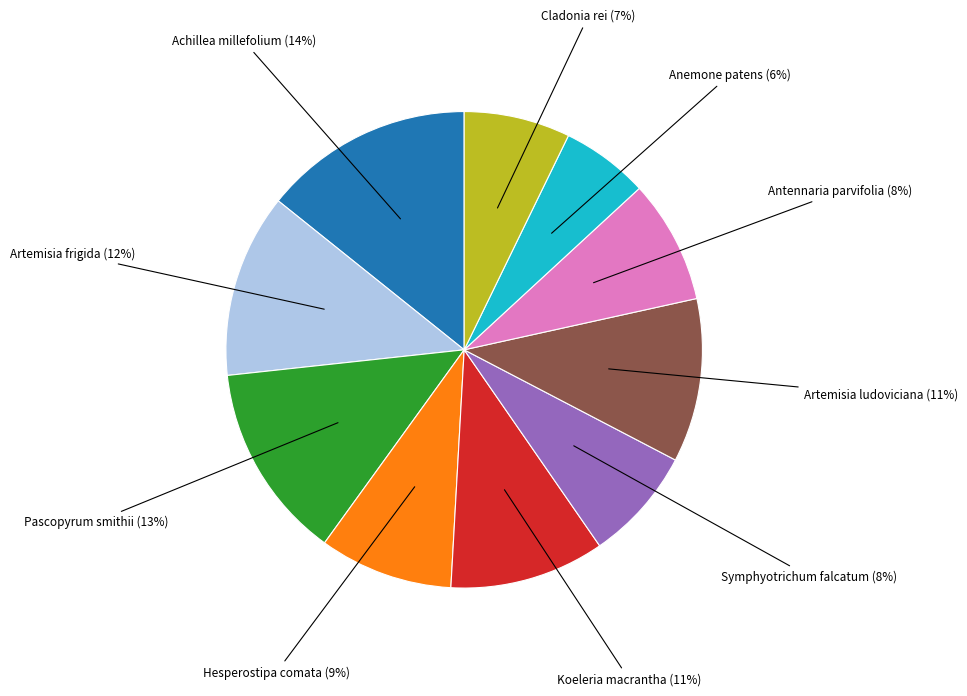

Is there any slice that represents more than half of the pie?

No